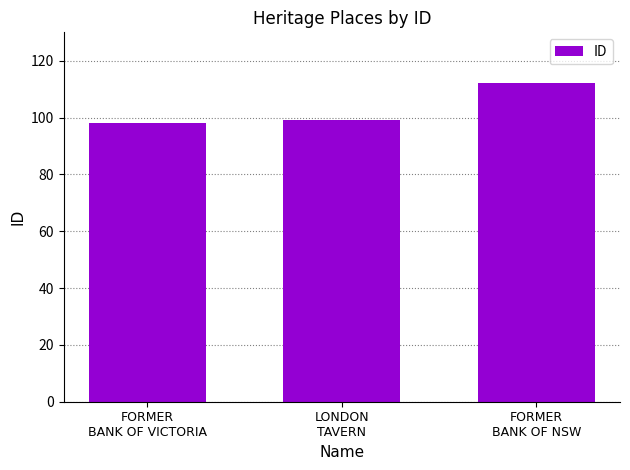

What is the change in value from FORMER
BANK OF VICTORIA to FORMER
BANK OF NSW?

+14